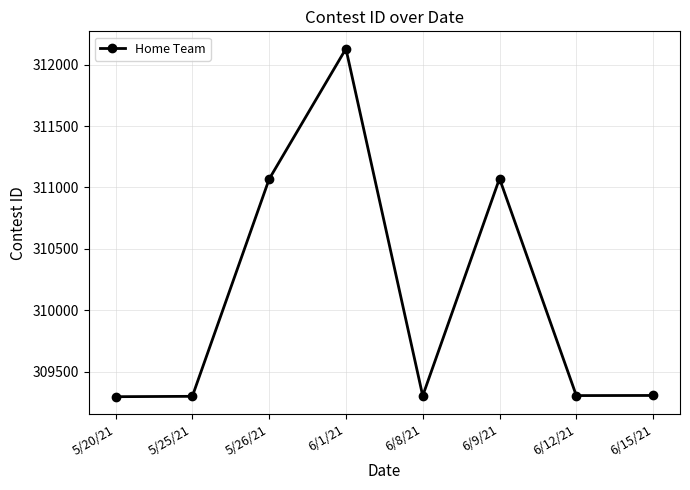

Between 5/25/21 and 6/9/21, which is larger?

6/9/21